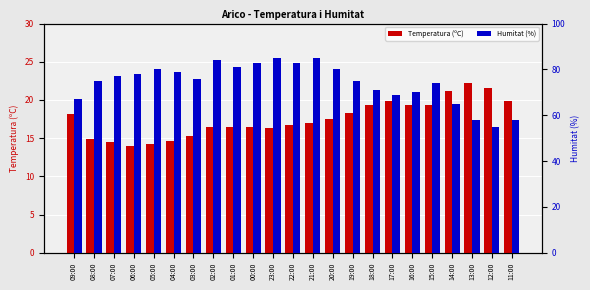

Rank the categories by Humitat (%) value from lowest to highest.

12:00, 13:00, 11:00, 14:00, 09:00, 17:00, 16:00, 18:00, 15:00, 08:00, 19:00, 03:00, 07:00, 06:00, 04:00, 05:00, 20:00, 01:00, 00:00, 22:00, 02:00, 23:00, 21:00